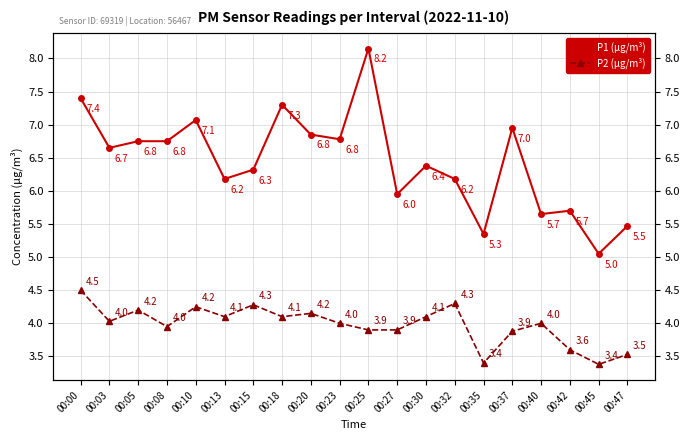

How many lines are shown in the chart?

2